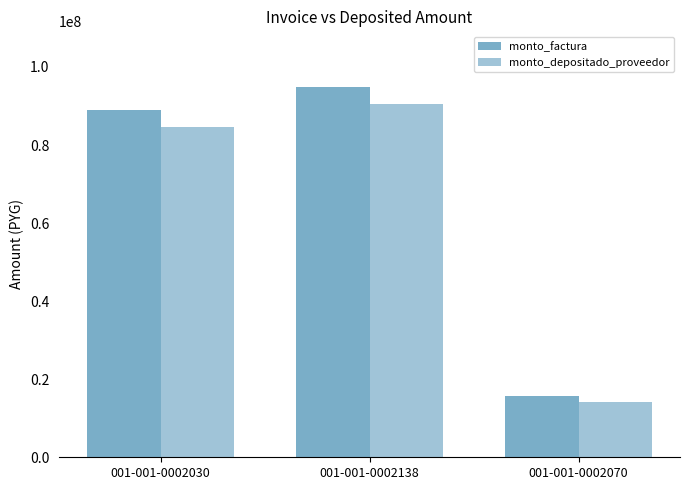

What is the value of the monto_depositado_proveedor bar at the 3rd from the left?

14179067